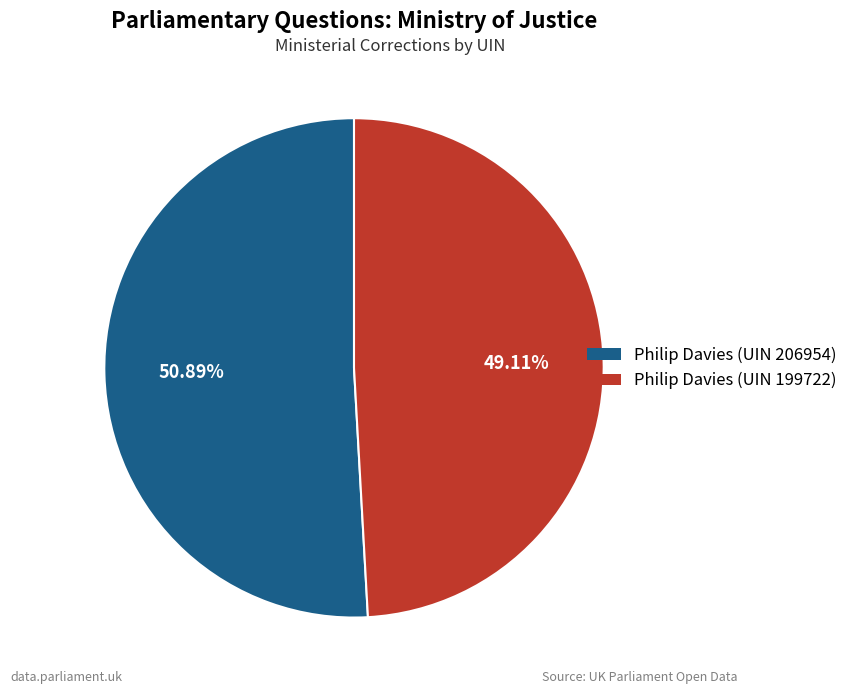

Is there any slice that represents more than half of the pie?

Yes